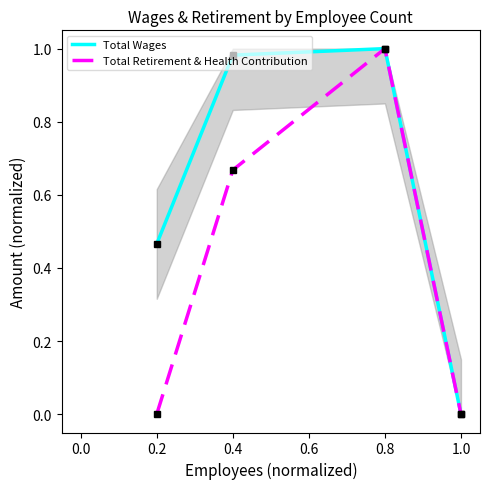

What is the sum of all Total Wages values?

2.4